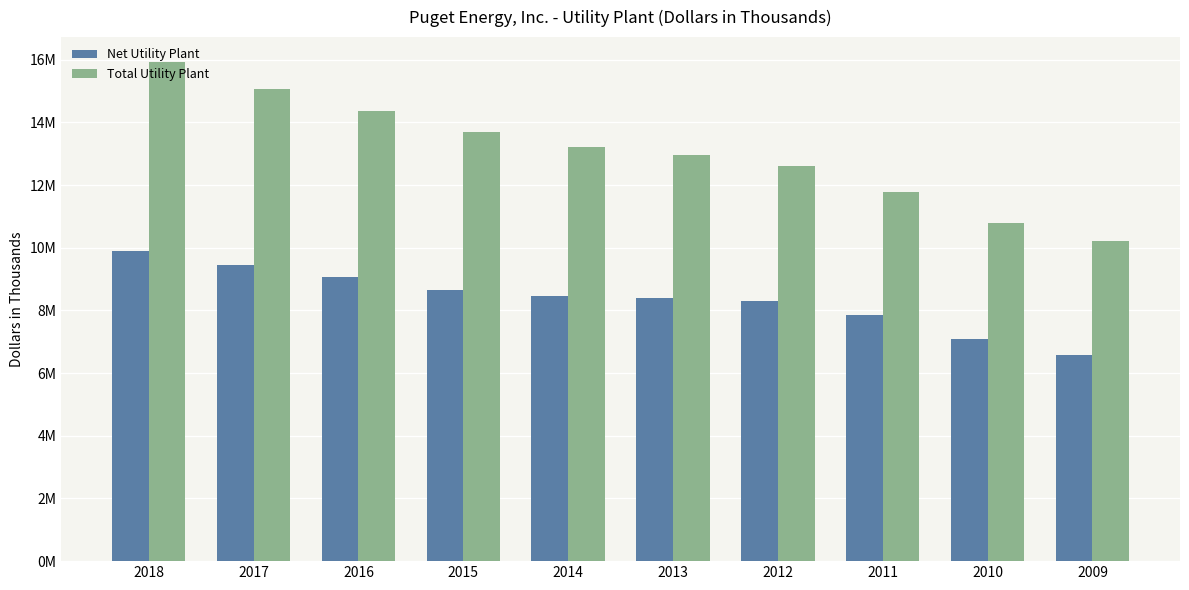

Rank the series by their maximum value, from lowest to highest.

Net Utility Plant, Total Utility Plant